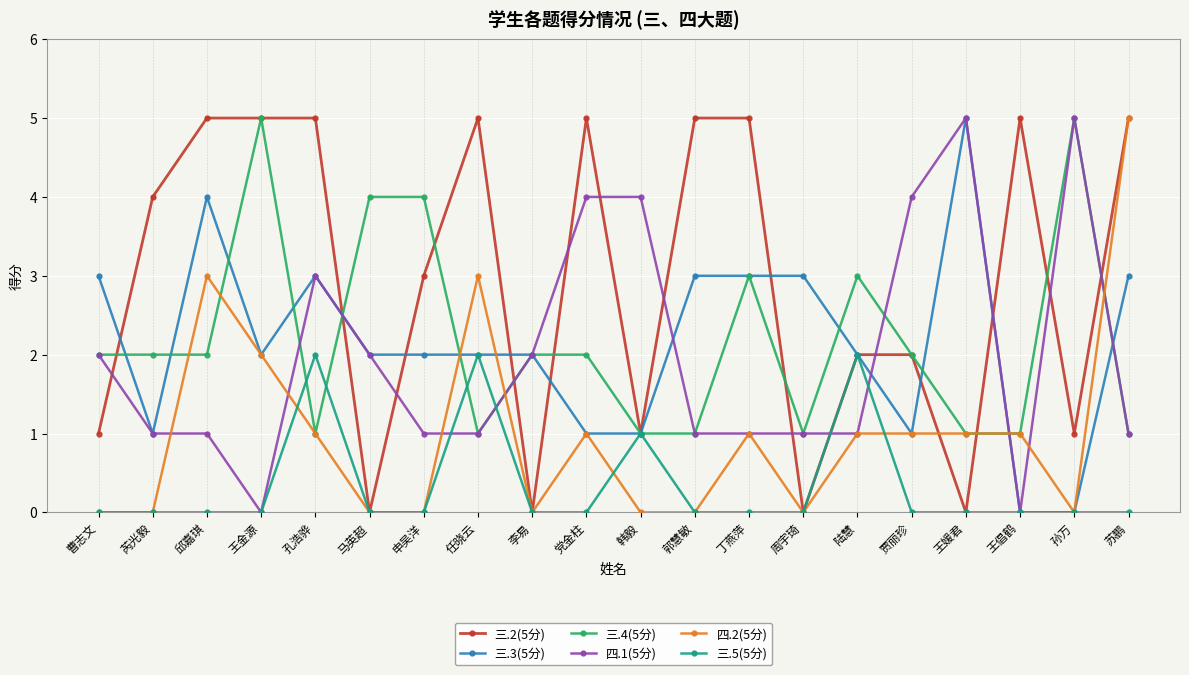

What is the difference between the maximum and minimum values in the 三.3(5分) series?

5